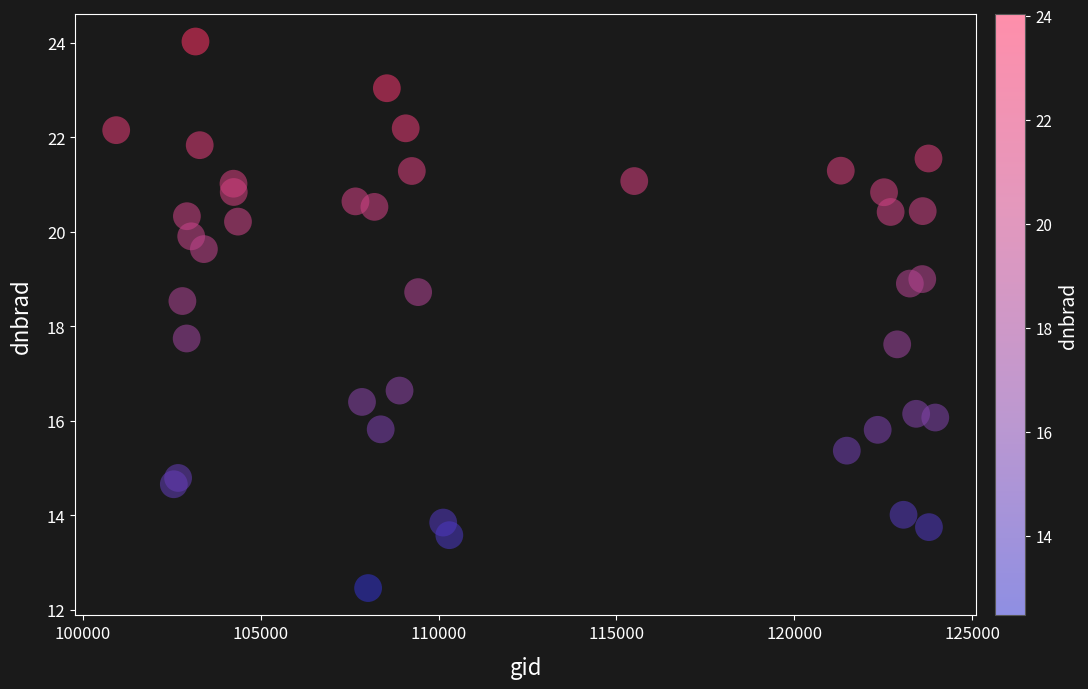

How many data points are displayed?

40